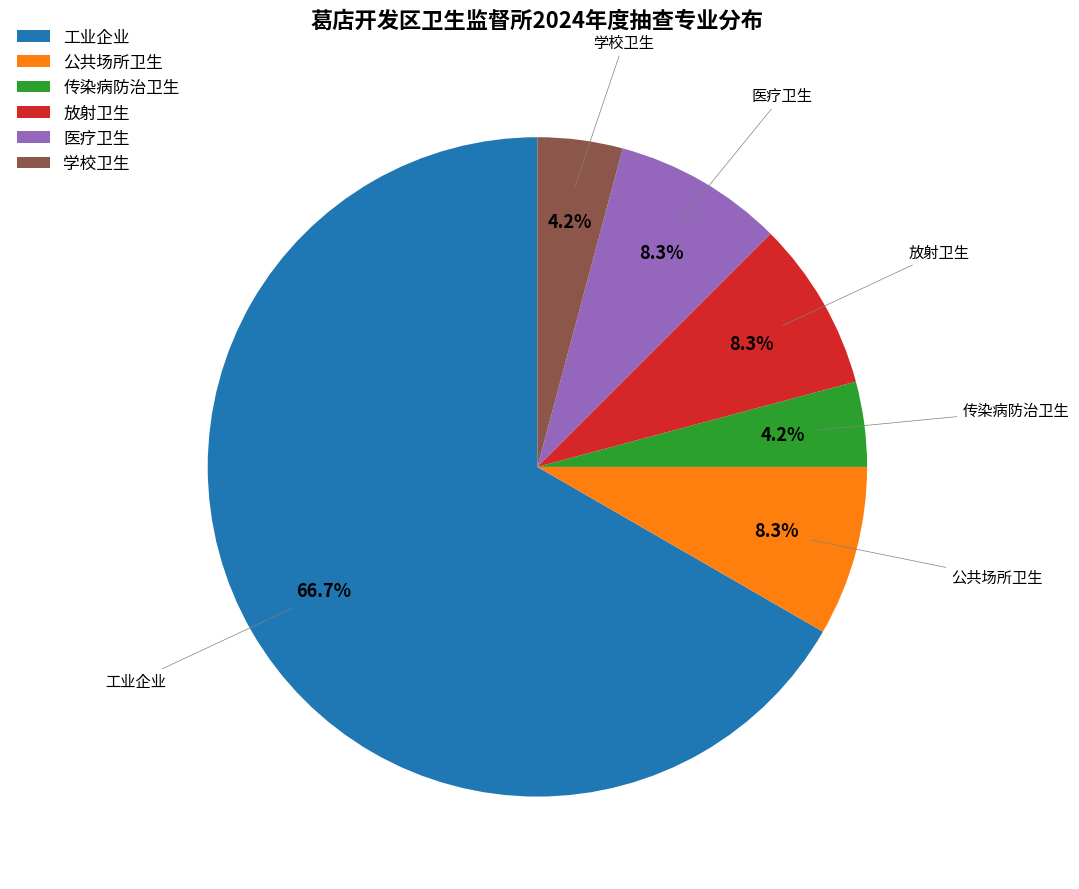

The 医疗卫生 slice represents 8% of the pie. True or false?

True